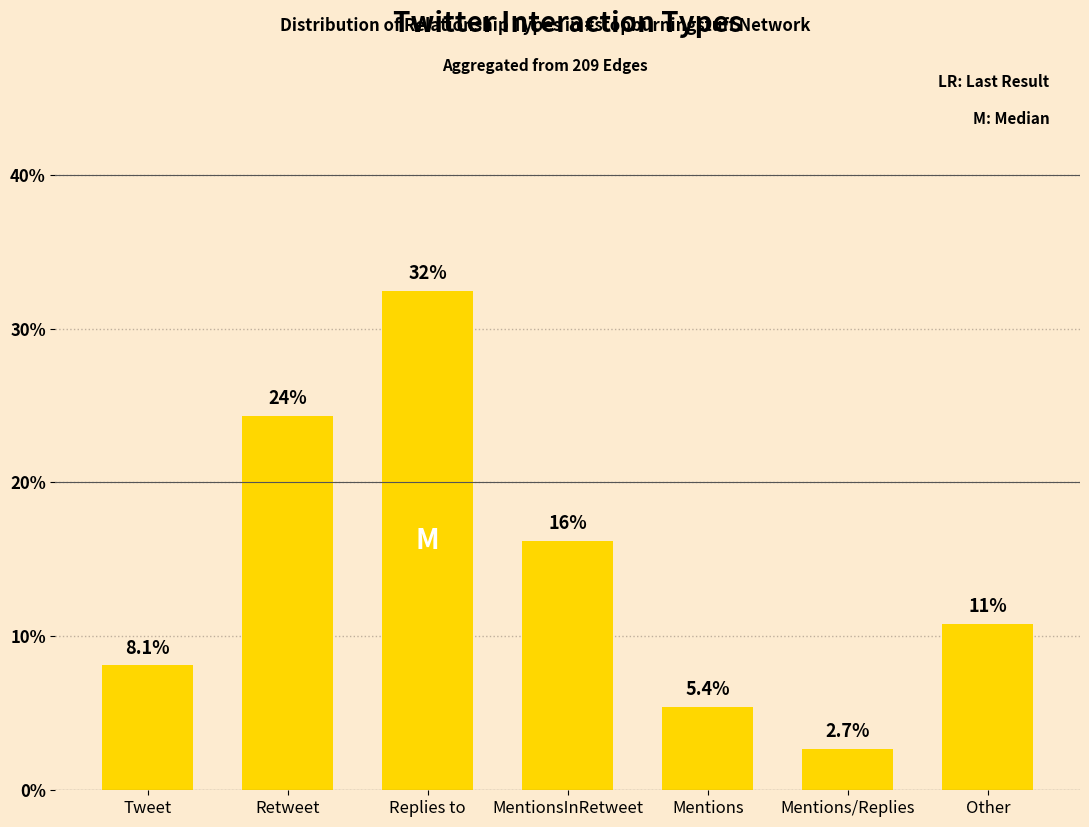

Approximately how many times larger is the value at Other compared to Mentions?

2.0